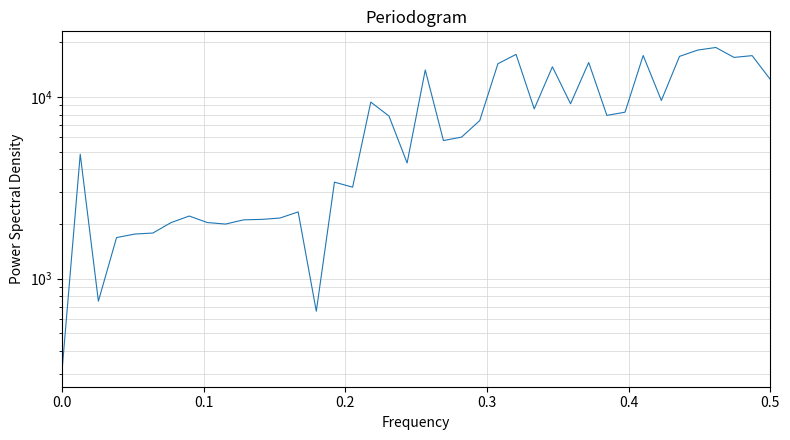

The value at 21 is 7794. True or false?

False